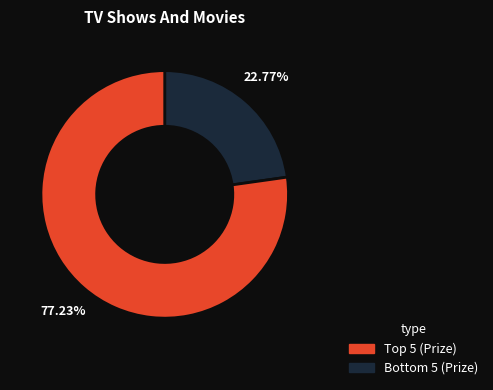

Is there any slice that represents more than half of the pie?

Yes